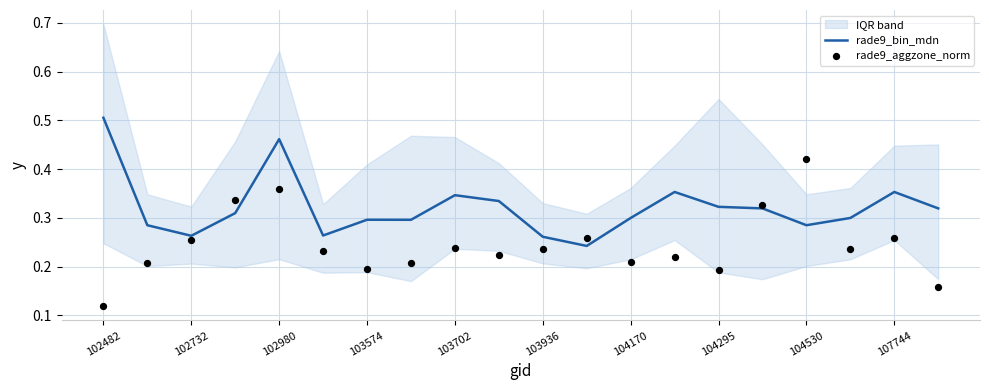

Which category has the highest value in the rade9_bin_mdn series?

102482